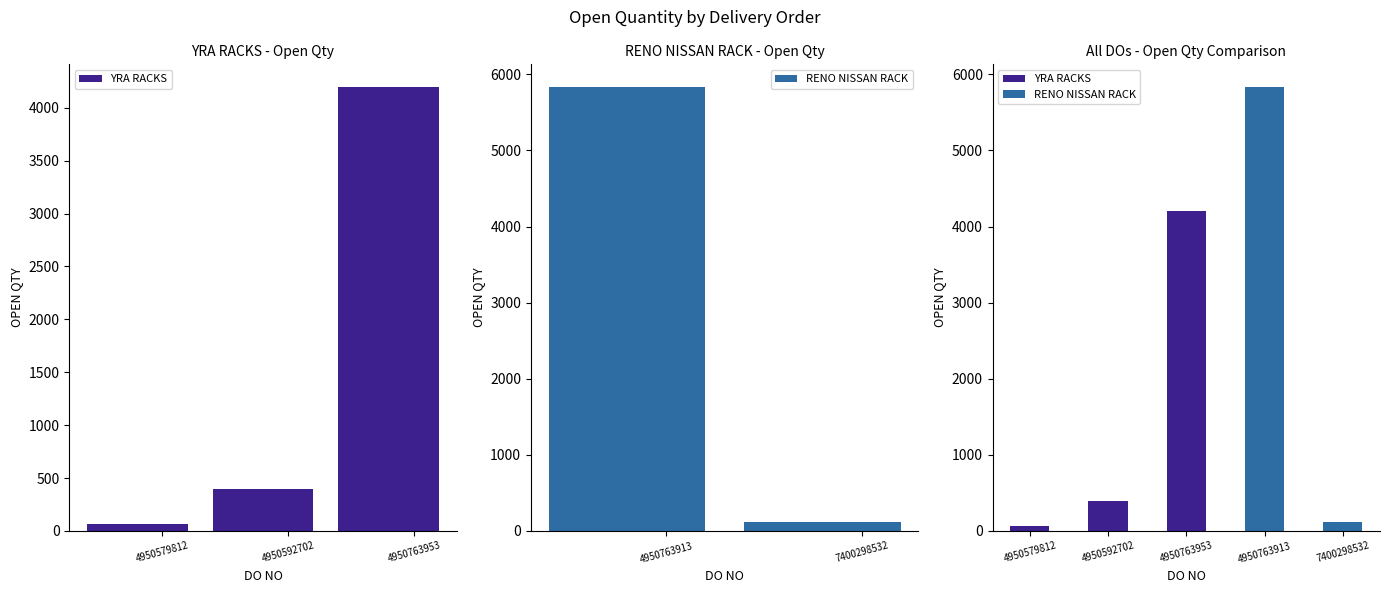

What is the sum of the values at 4950763913 and 7400298532?

5960